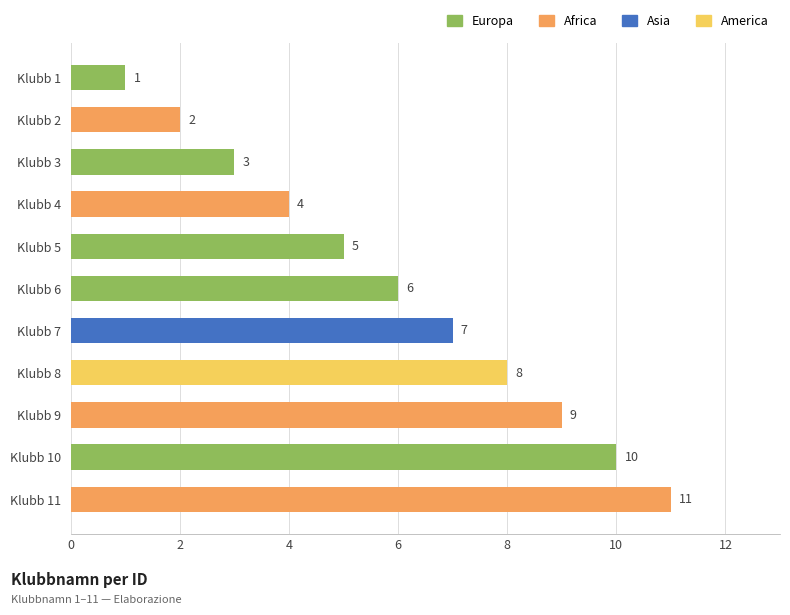

How many series are shown in this chart?

1